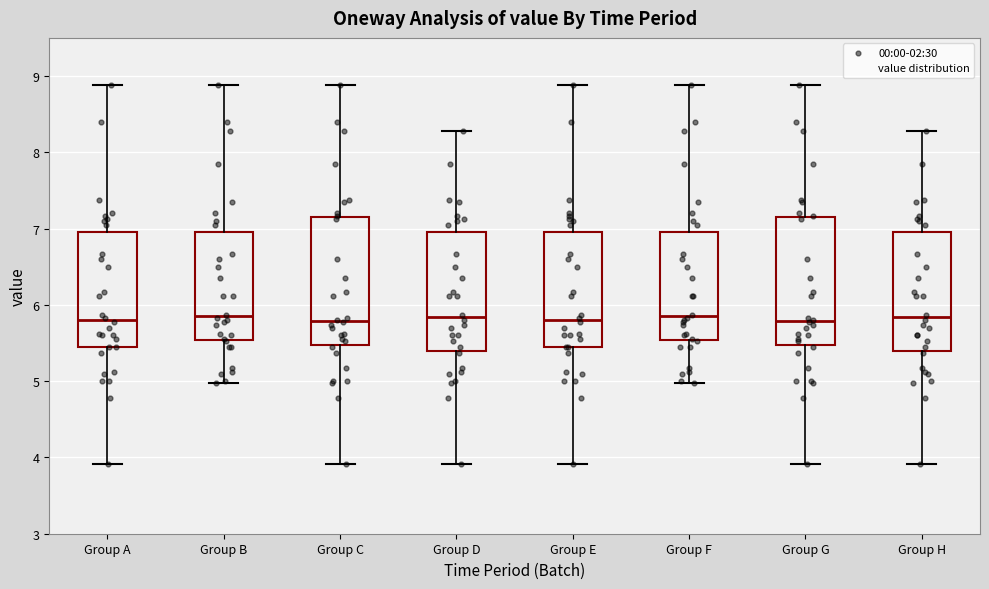

Reading left to right, read every box against the y-axis: the position of its median line, the range the box covers, and the ends of its whiskers. The values are not printed on the chart, so give them approximately, as read against the axis.

Group A: median 5.8, box 5.5 to 7.0, whiskers 3.9 to 8.9
Group B: median 5.9, box 5.5 to 7.0, whiskers 5.0 to 8.9
Group C: median 5.8, box 5.5 to 7.2, whiskers 3.9 to 8.9
Group D: median 5.8, box 5.4 to 7.0, whiskers 3.9 to 8.3
Group E: median 5.8, box 5.5 to 7.0, whiskers 3.9 to 8.9
Group F: median 5.9, box 5.5 to 7.0, whiskers 5.0 to 8.9
Group G: median 5.8, box 5.5 to 7.2, whiskers 3.9 to 8.9
Group H: median 5.8, box 5.4 to 7.0, whiskers 3.9 to 8.3